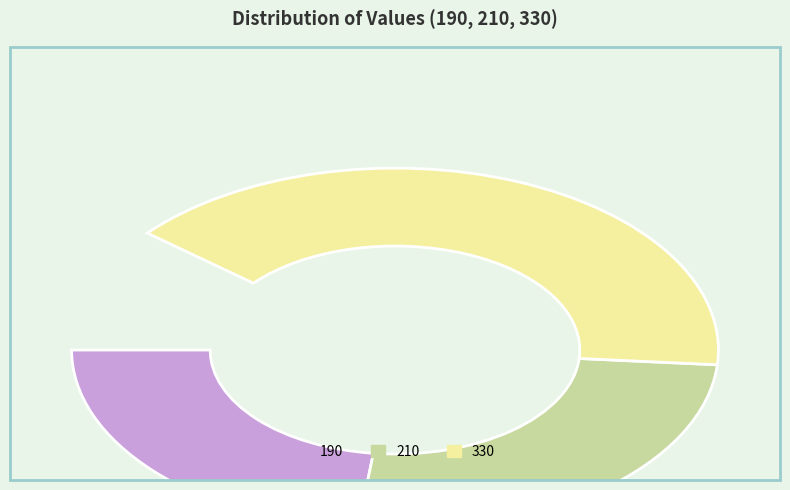

To the nearest percent, what is the difference between the 210 and 190 slice percentages?

3%